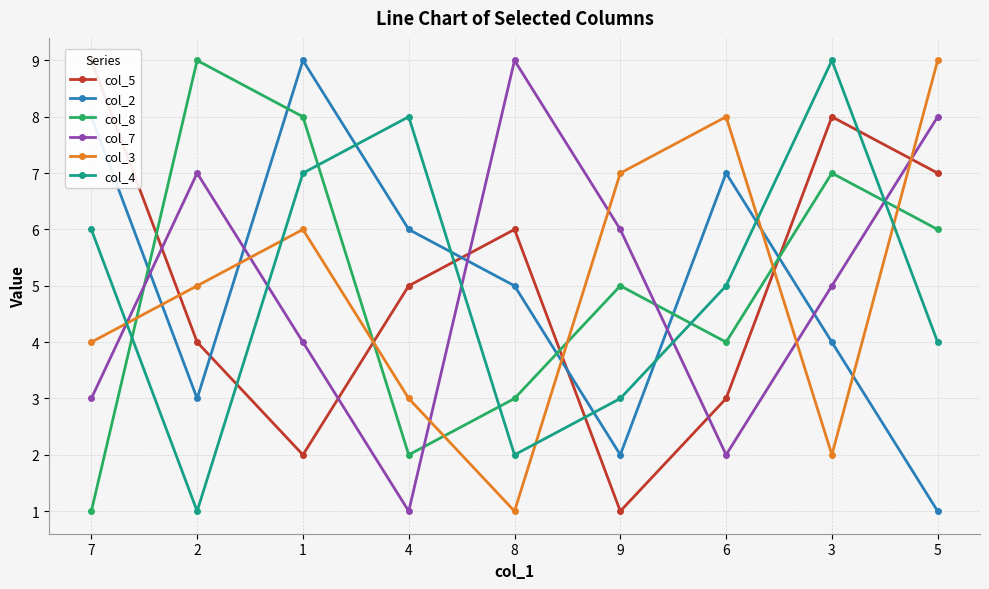

What is the lowest value of the col_3 series?

1